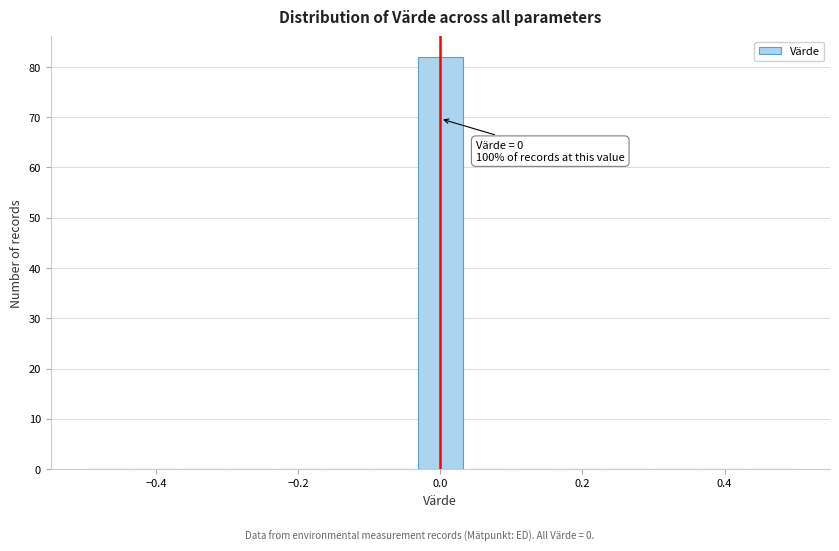

Read against the x-axis, roughly where is the centre of the tallest bar?

0.00